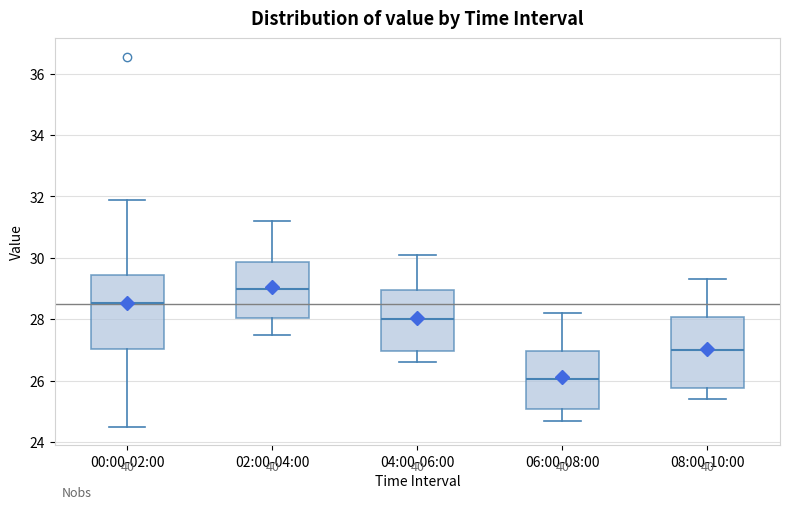

Where is the lower edge of the box for 08:00-10:00 on the y-axis? The values are not printed on the chart, so give them approximately, as read against the axis.

25.8